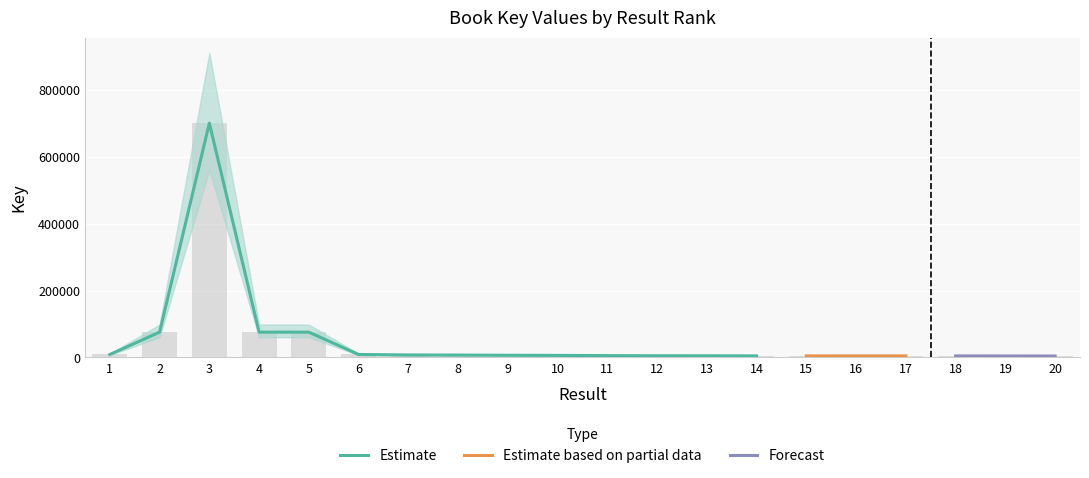

Rank the categories by value from highest to lowest.

3, 2, 5, 4, 1, 6, 7, 8, 9, 10, 11, 12, 13, 14, 17, 15, 16, 18, 19, 20